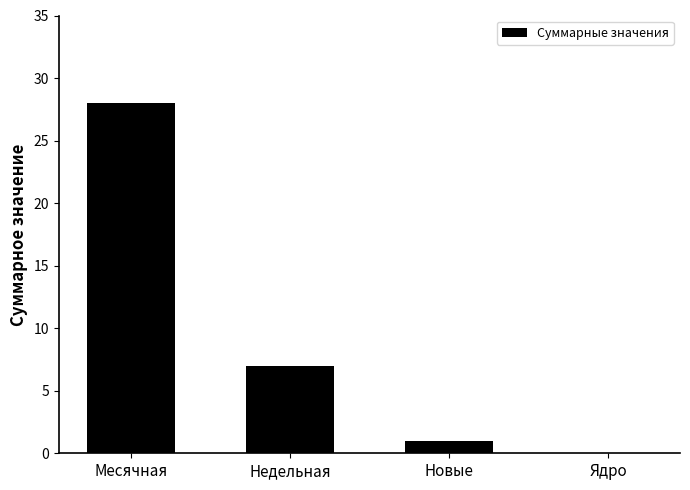

Read the value at Месячная, to the nearest 10.

30